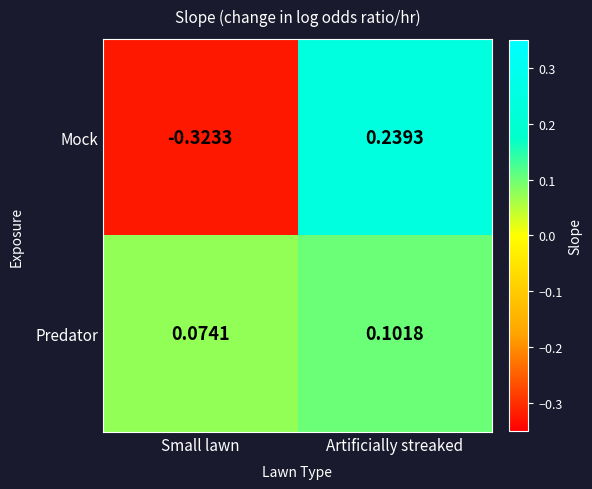

Which series has the largest range (max minus min)?

Mock